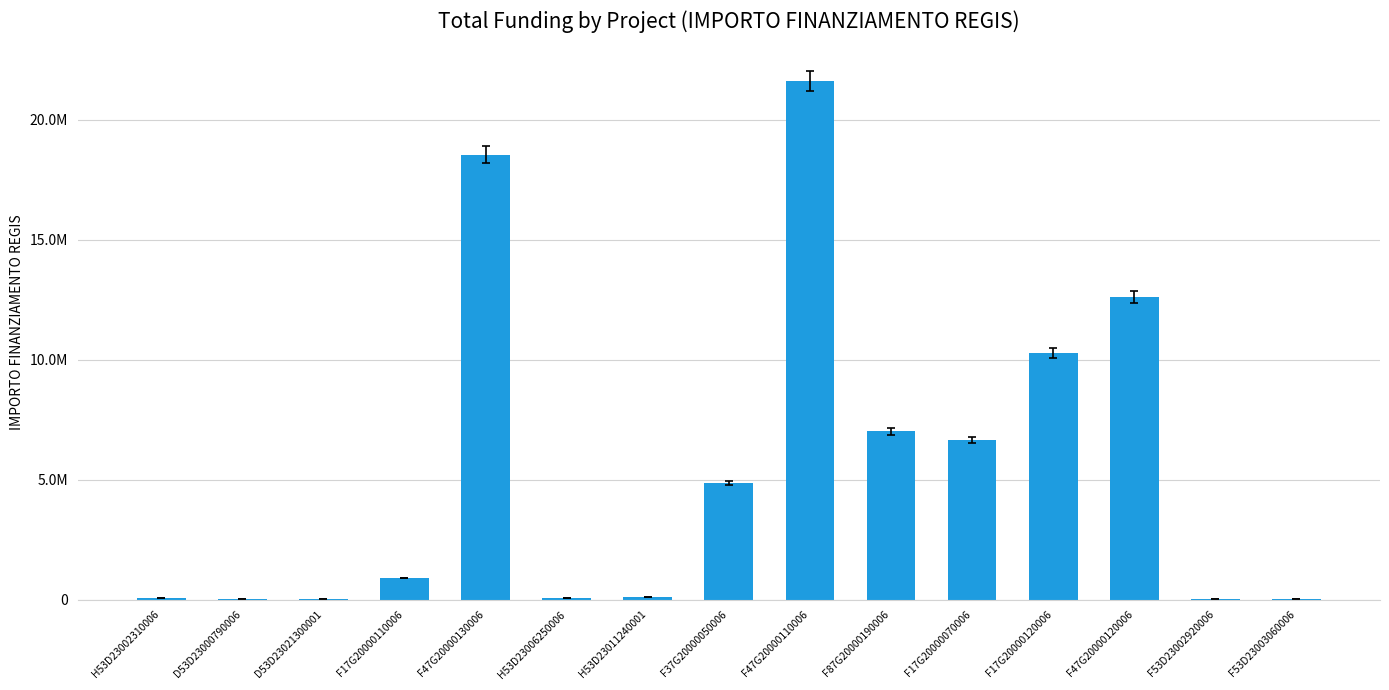

What is the average value?

5523906.3